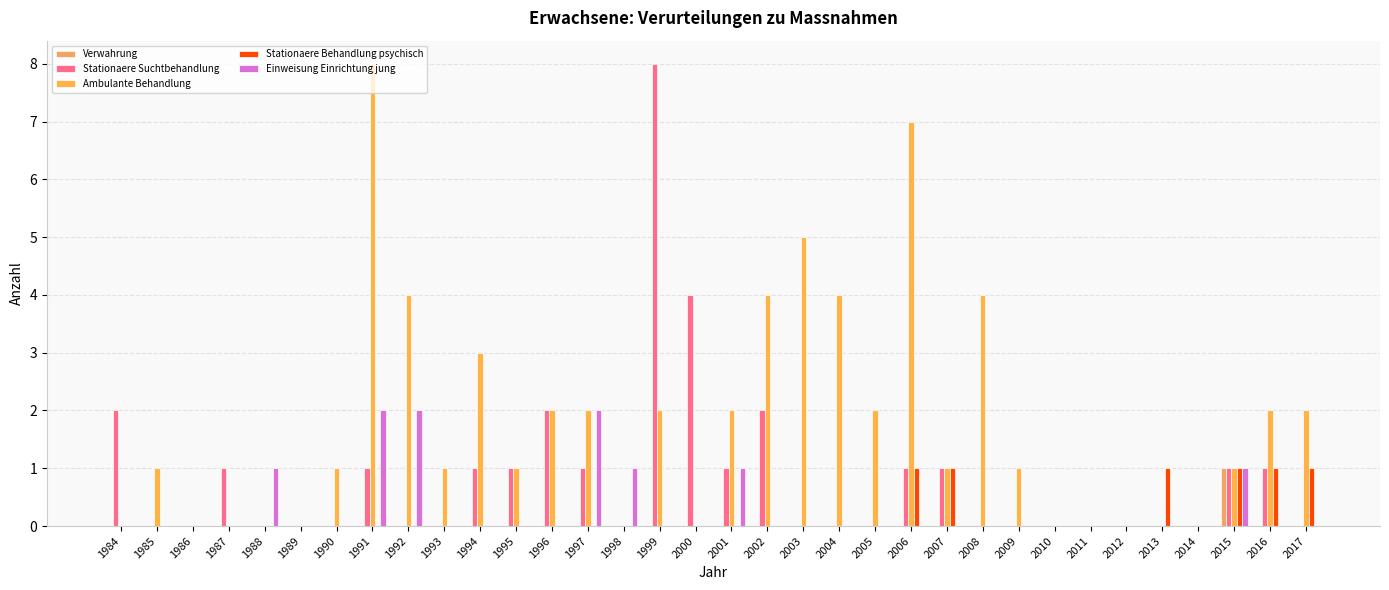

How many groups of bars are there?

34